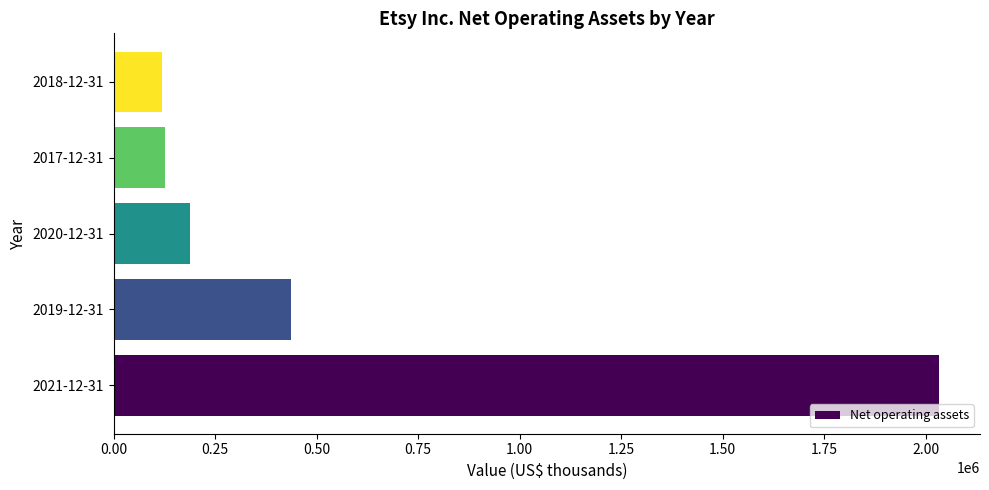

Are the bars horizontal?

Yes